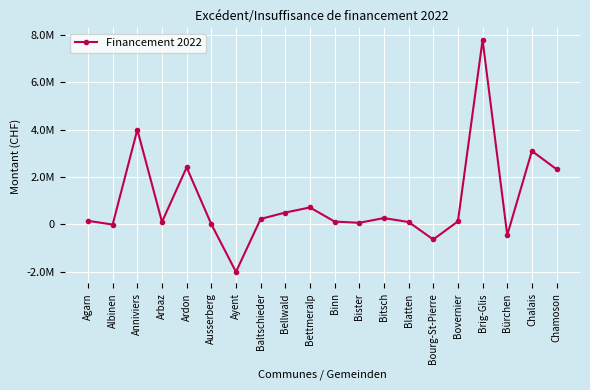

Does the chart have visible grid lines?

Yes